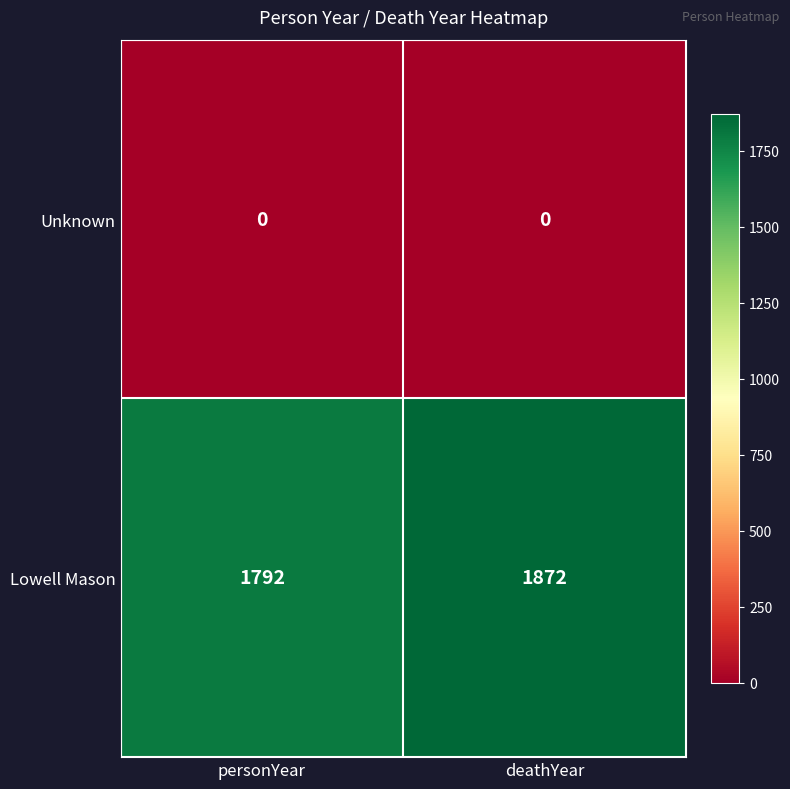

At which category does the chart reach its peak across all series?

deathYear